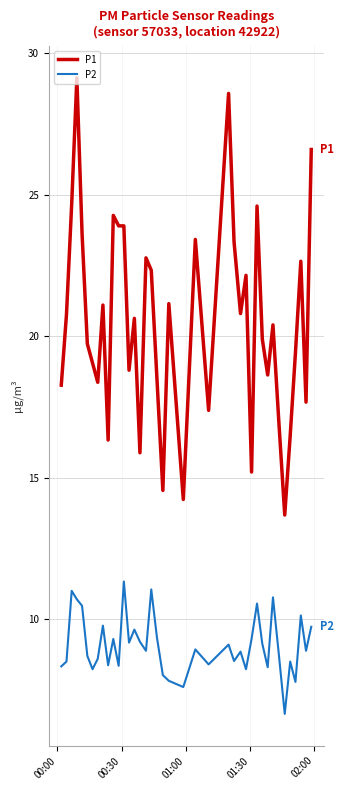

List the series in order of their overall mean, lowest first.

P2, P1